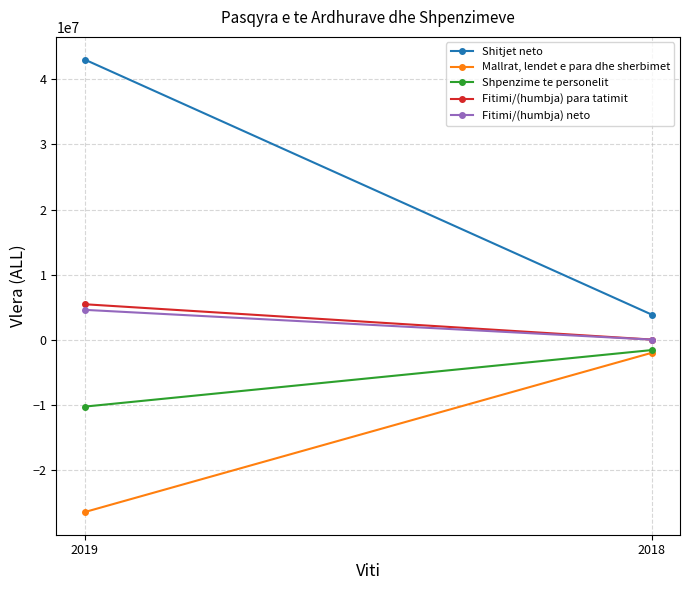

At 2018, list the series in order from largest to smallest.

Shitjet neto, Fitimi/(humbja) para tatimit, Fitimi/(humbja) neto, Shpenzime te personelit, Mallrat, lendet e para dhe sherbimet